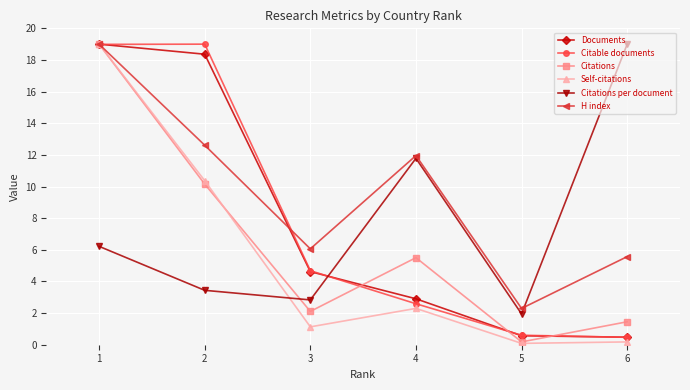

Rank the categories by Citations per document value from highest to lowest.

6, 4, 1, 2, 3, 5